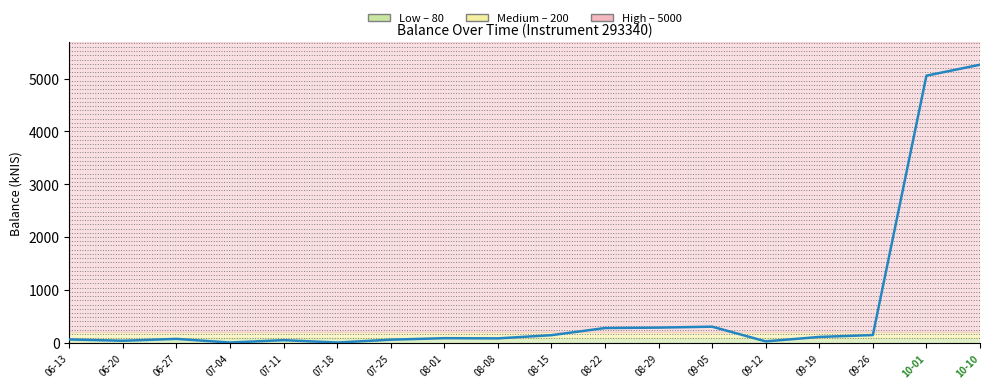

What is the ratio of the value at 07-11 to the value at 09-19?

0.4